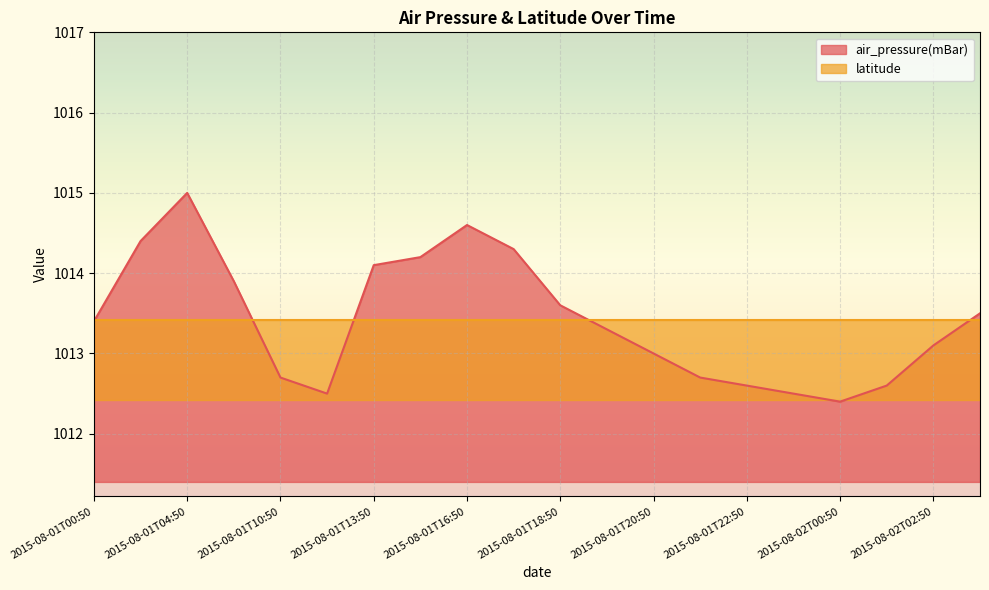

List the labels in order of value, smallest first.

2015-08-02T00:50, 2015-08-01T11:50, 2015-08-01T23:50, 2015-08-01T22:50, 2015-08-02T01:50, 2015-08-01T10:50, 2015-08-01T21:50, 2015-08-01T20:50, 2015-08-02T02:50, 2015-08-01T19:50, 2015-08-01T00:50, 2015-08-02T03:50, 2015-08-01T18:50, 2015-08-01T06:50, 2015-08-01T13:50, 2015-08-01T14:50, 2015-08-01T17:50, 2015-08-01T03:50, 2015-08-01T16:50, 2015-08-01T04:50